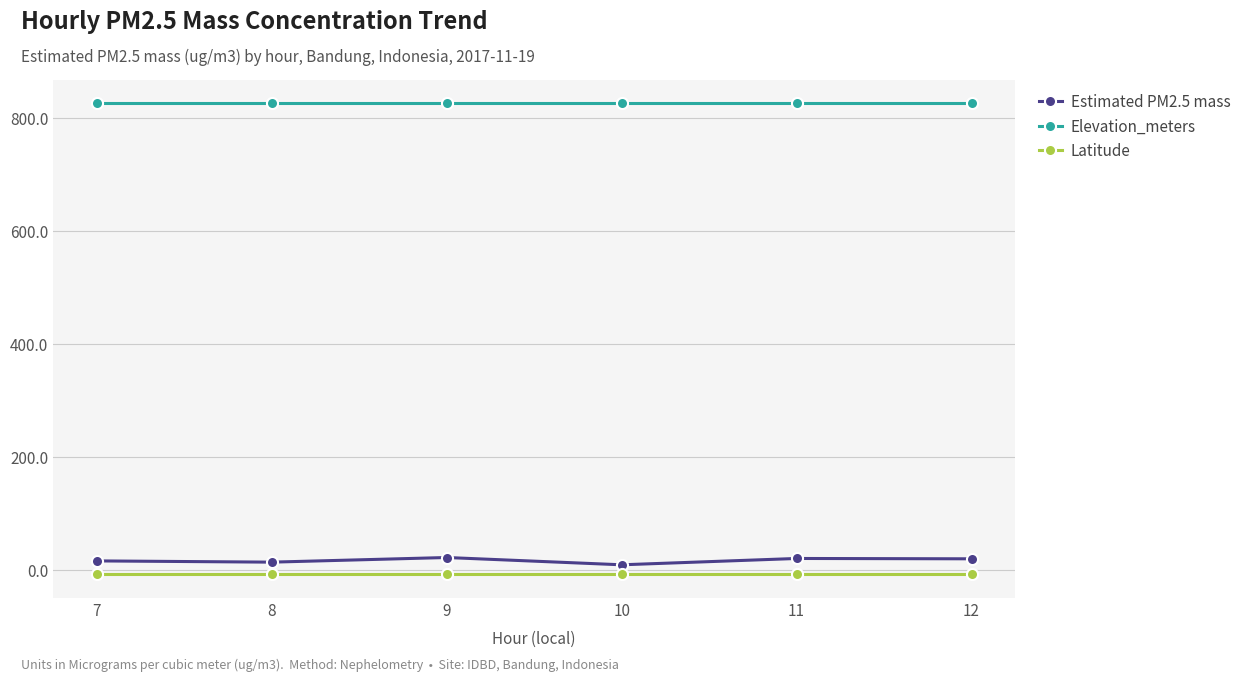

How many data points in Estimated PM2.5 mass are less than 19?

3